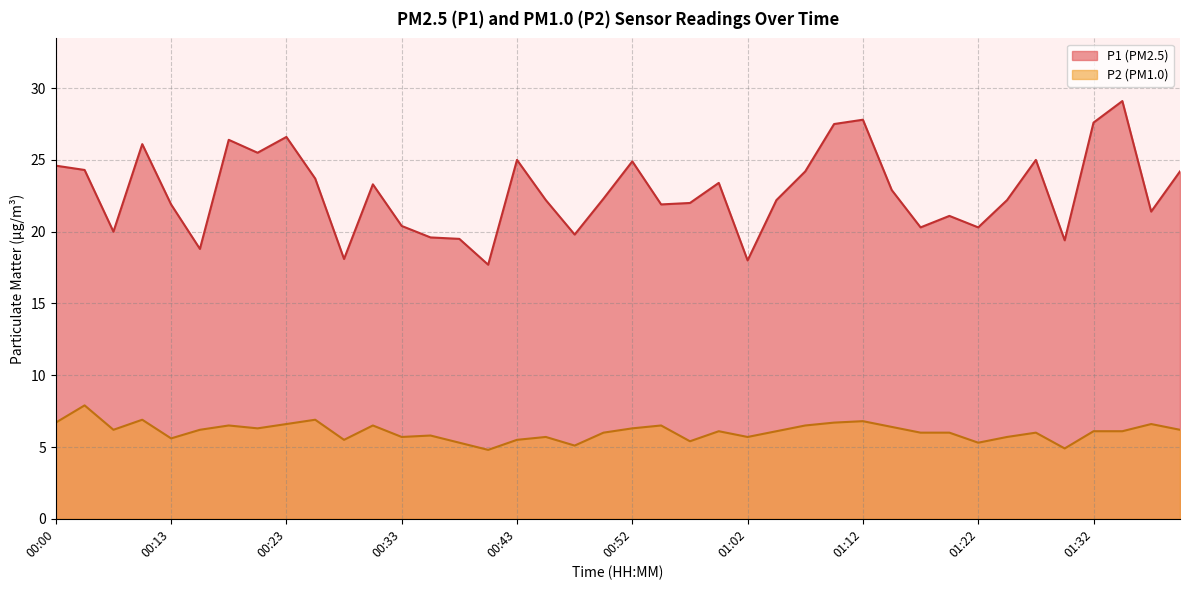

At which category does the chart reach its minimum across all series?

00:40